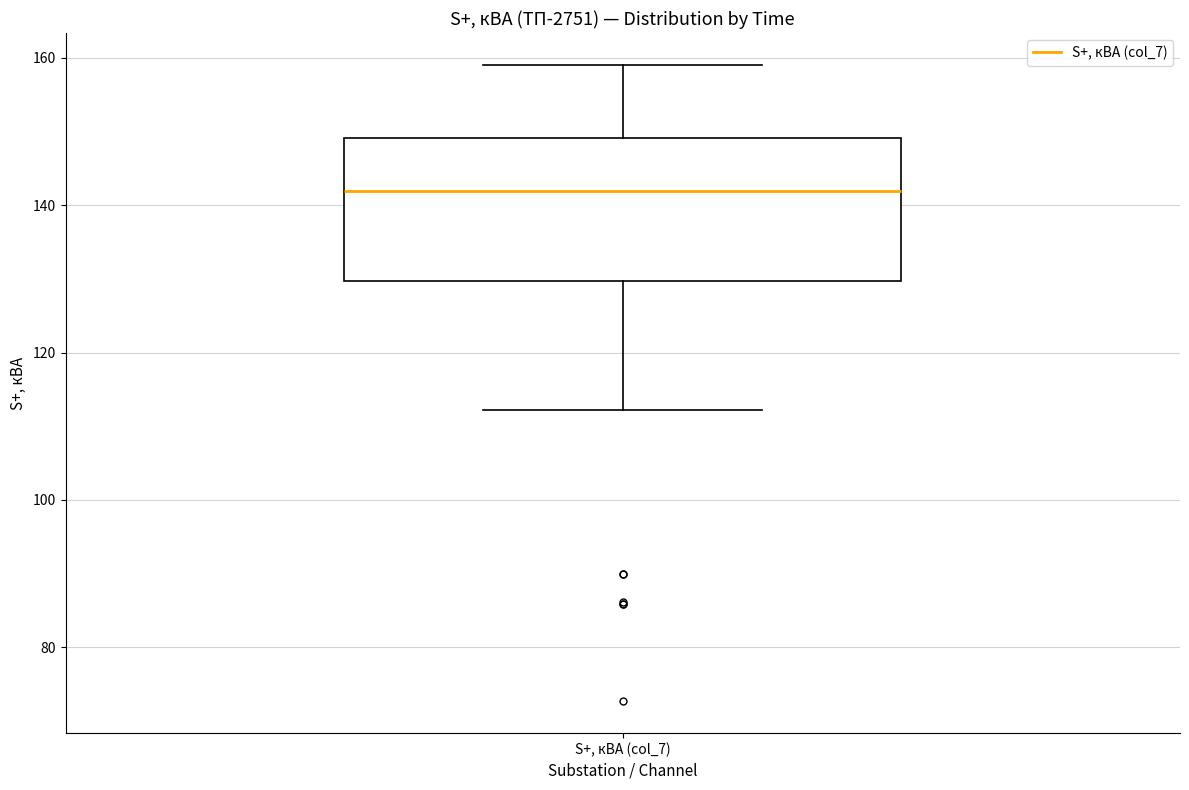

Read this box plot against the y-axis: the position of the median line, the range covered by the box, and the ends of both whiskers. The values are not printed on the chart, so give them approximately, as read against the axis.

median 142, box 130 to 150, whiskers 112 to 160